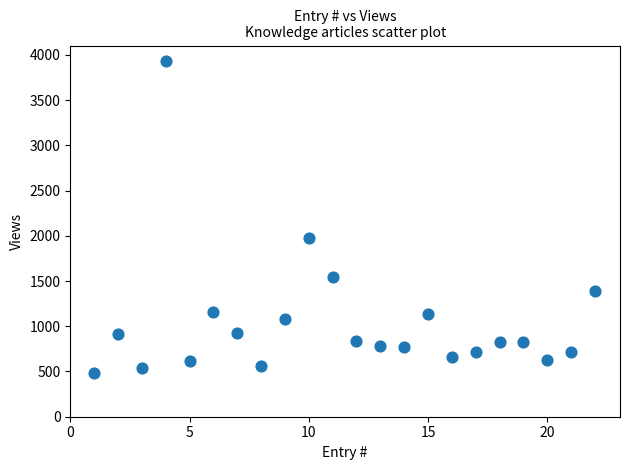

What is the range of Y values (max minus min)?

3452